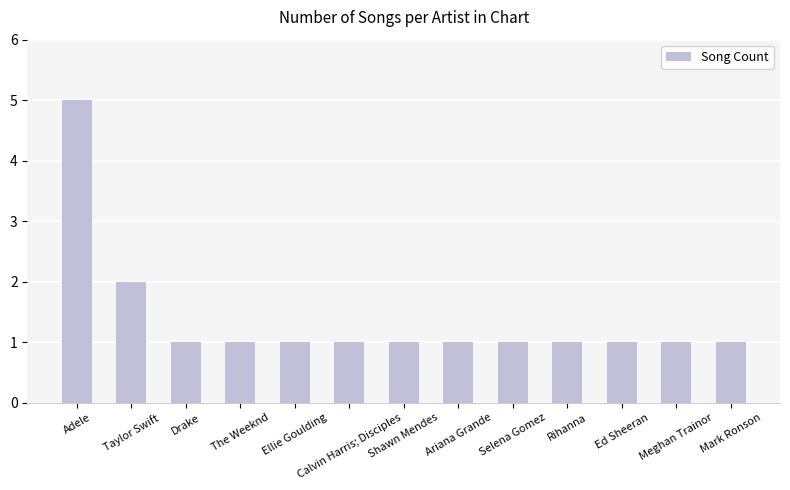

Which category has the highest value across all series?

Adele